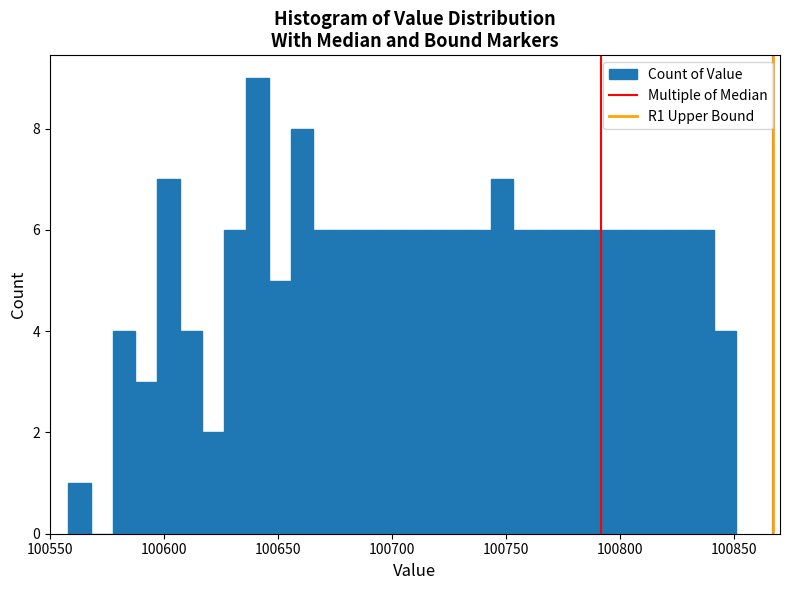

Read against the x-axis, roughly where is the centre of the tallest bar?

100640